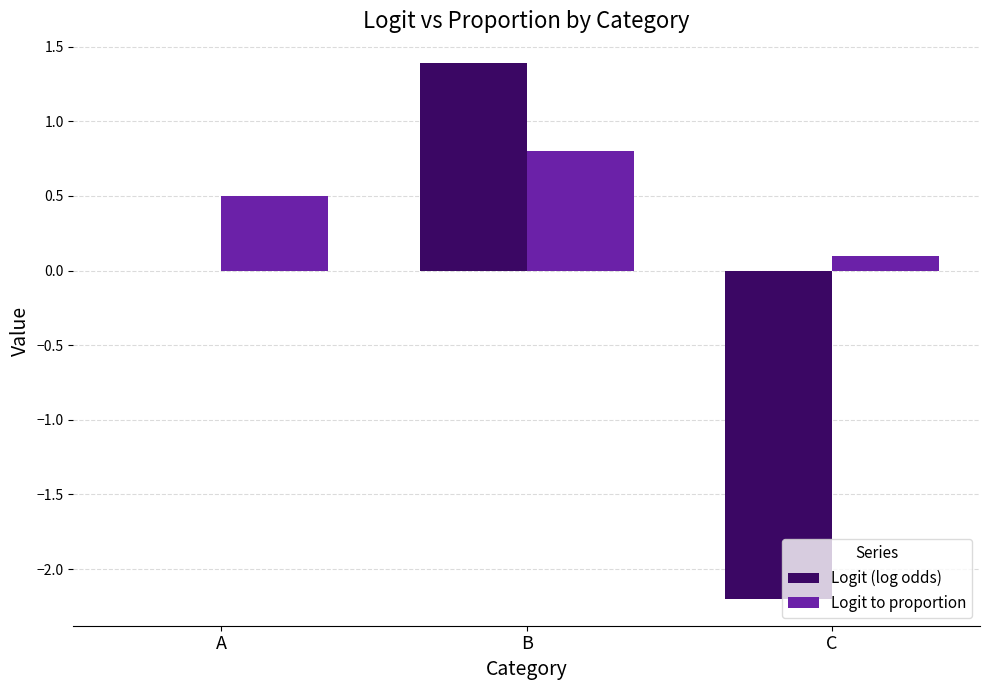

Which label corresponds to the largest value in the chart?

B